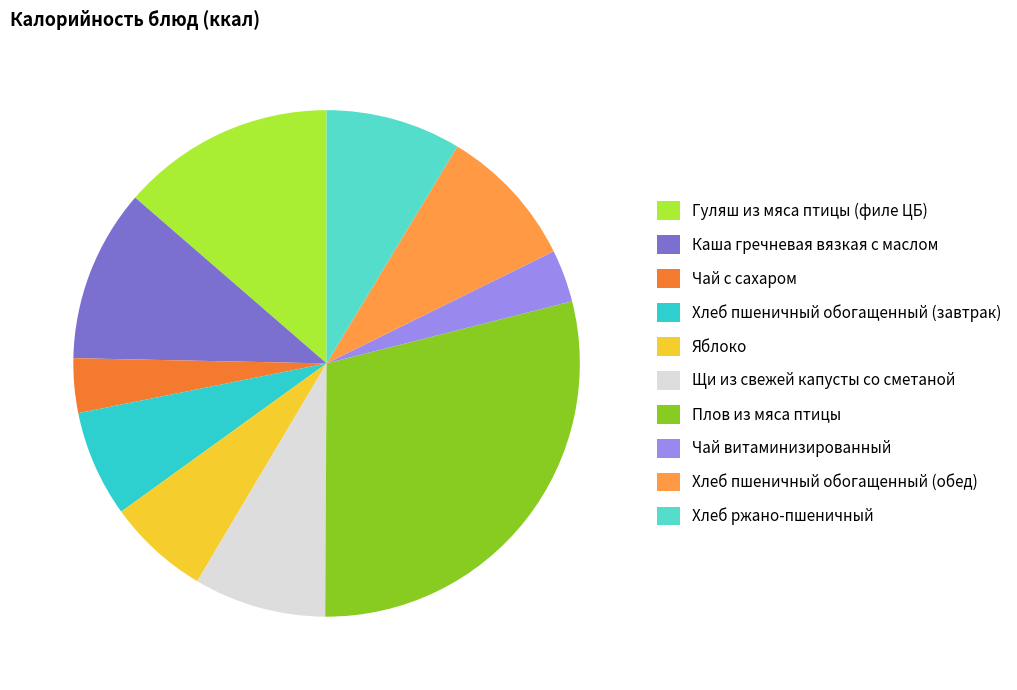

How many slices are in this pie chart?

10